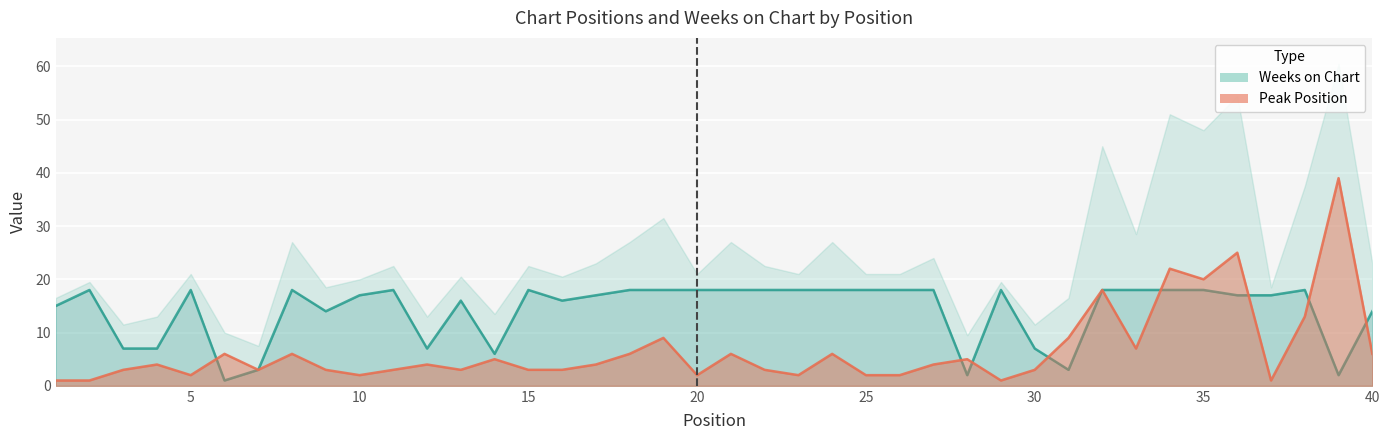

What is the spread (max minus min) of values at 2?

17